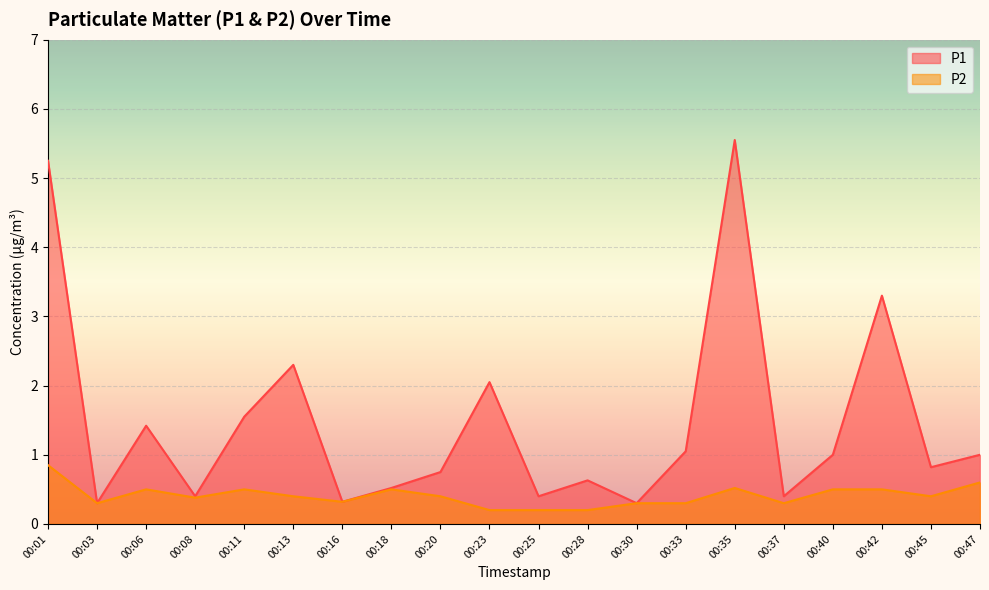

How many lines are shown in the chart?

2